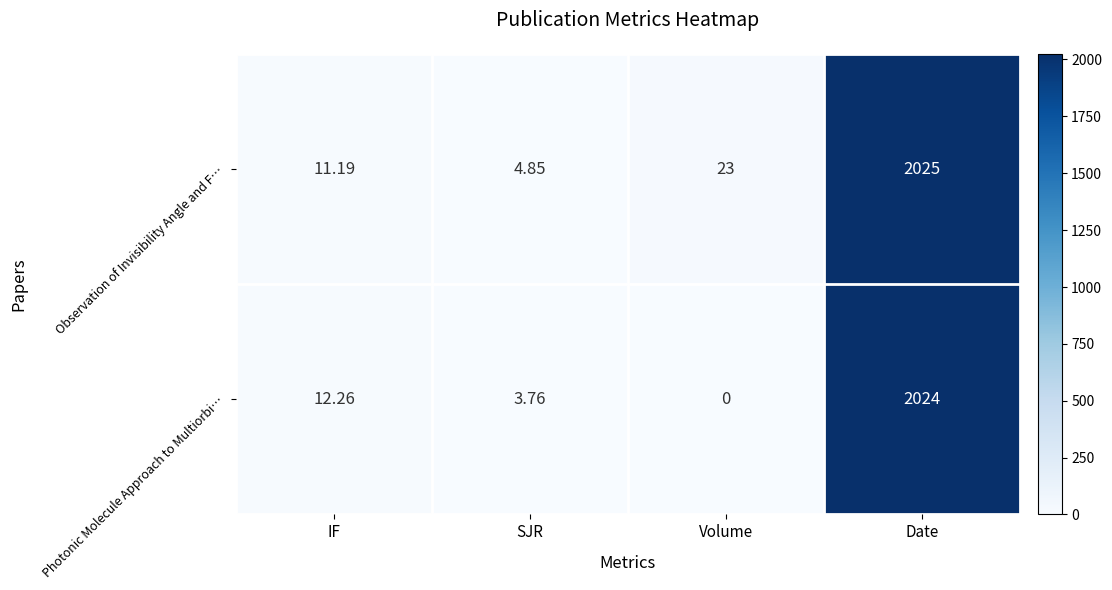

Which series has the largest total across all categories?

Observation of Invisibility Angle and F…